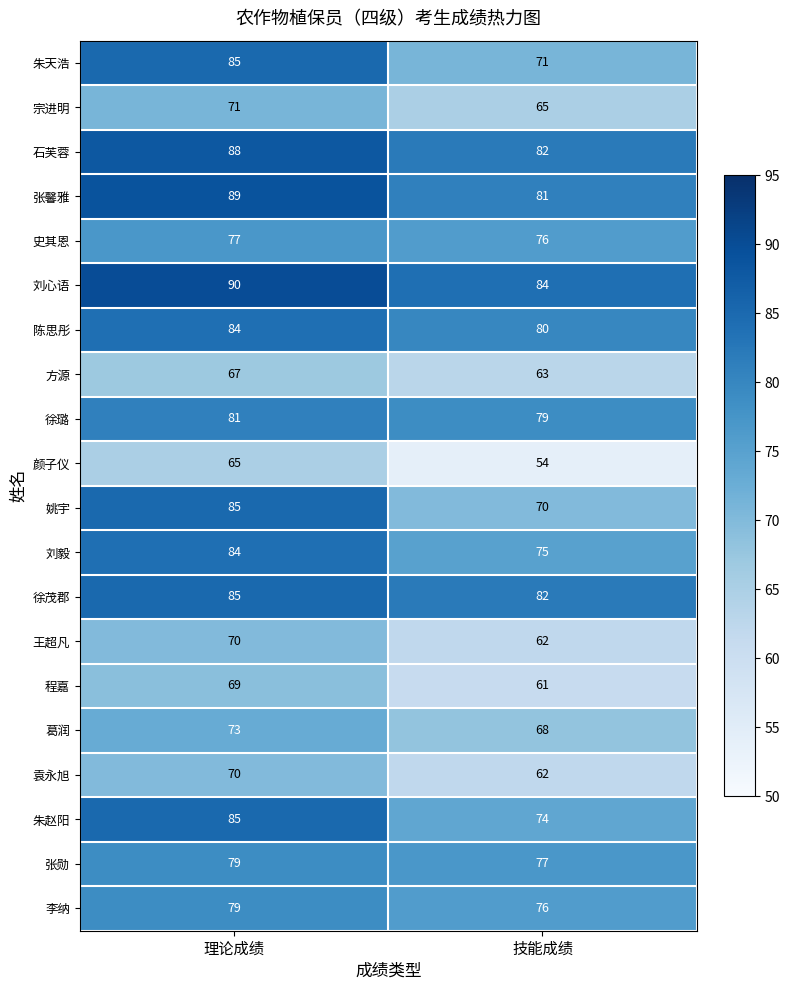

Is it true that 刘毅 equals 146 at 理论成绩?

False